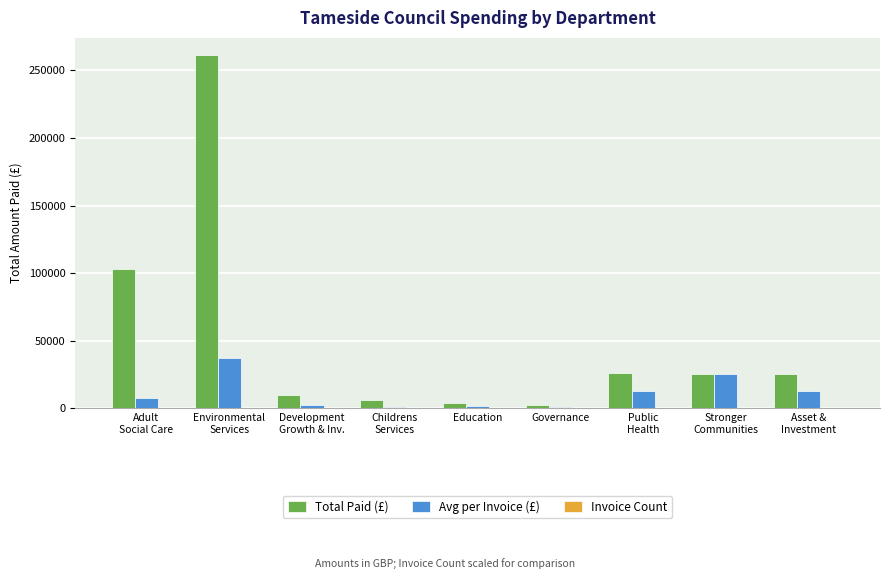

Which series has the largest total across all categories?

Total Paid (£)